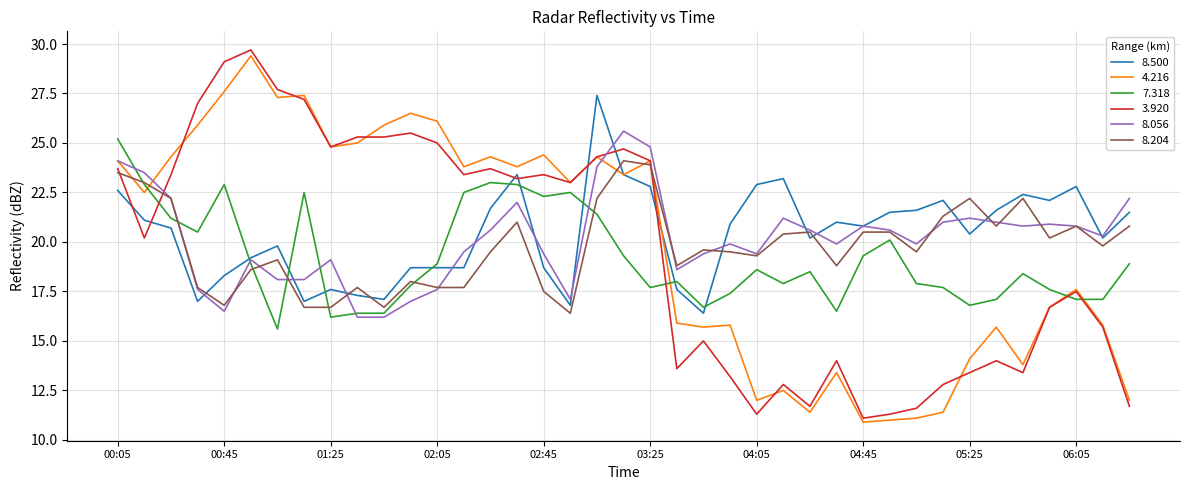

What is the average value of the 4.216 series?

19.9